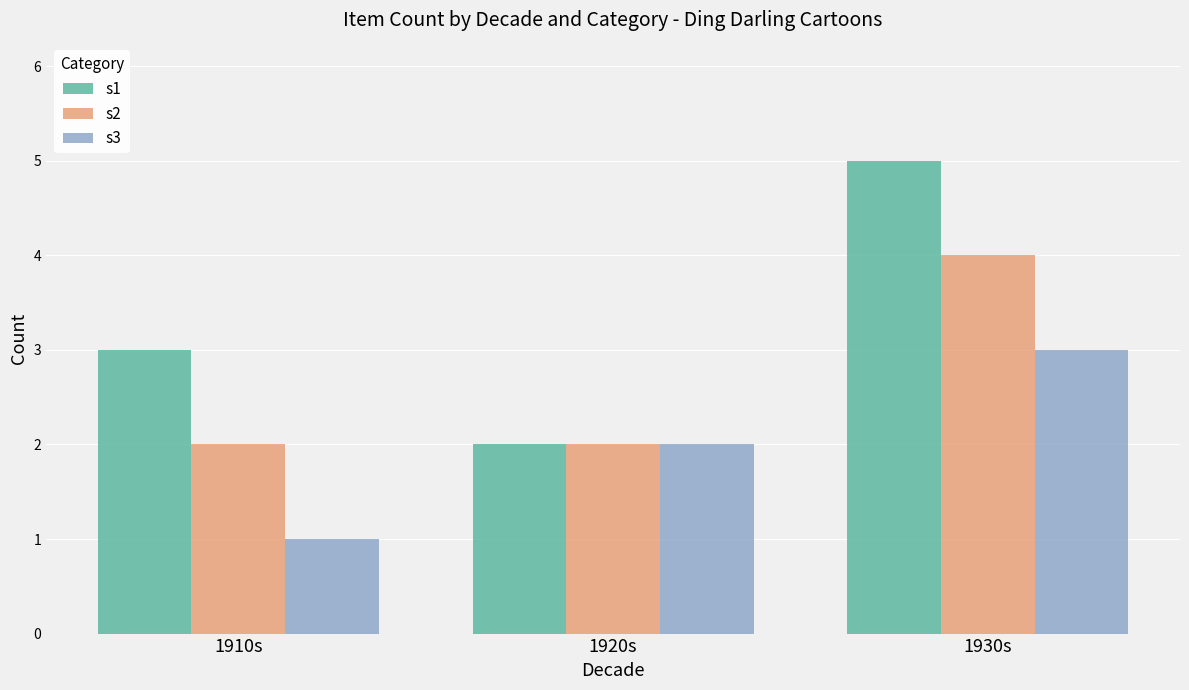

What is the greatest value displayed?

5